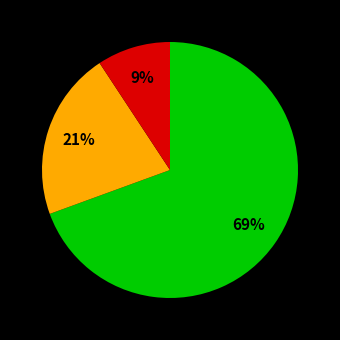

Is there a majority slice in this chart?

Yes